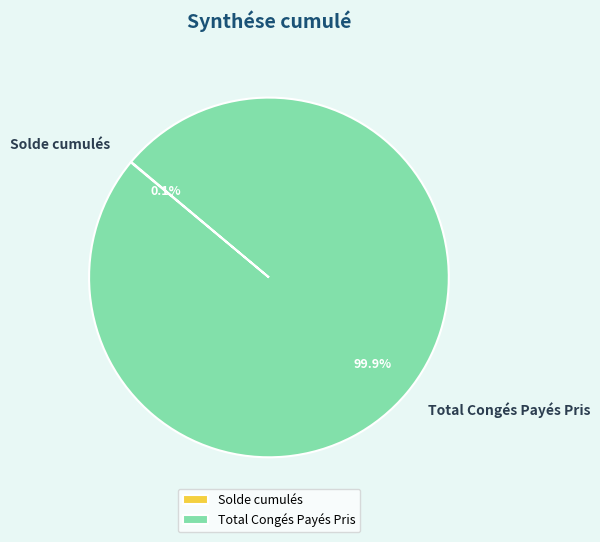

How much of the chart is everything except Total Congés Payés Pris?

0.1%